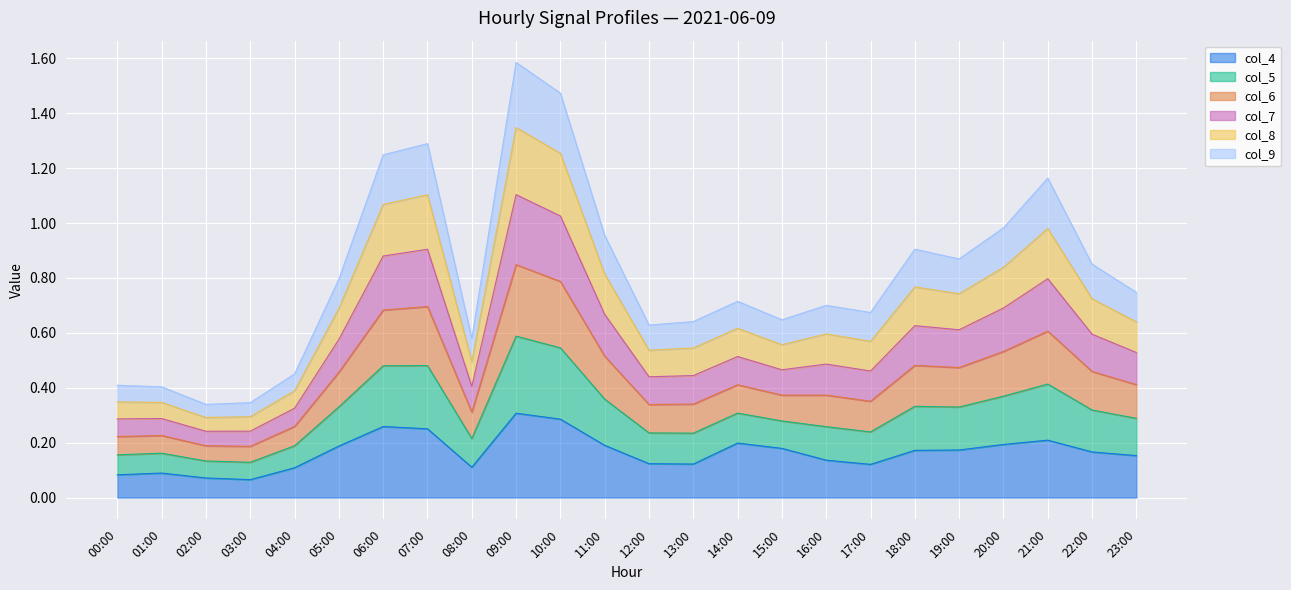

The col_4 series shows 0.3 at 20:00. True or false?

False